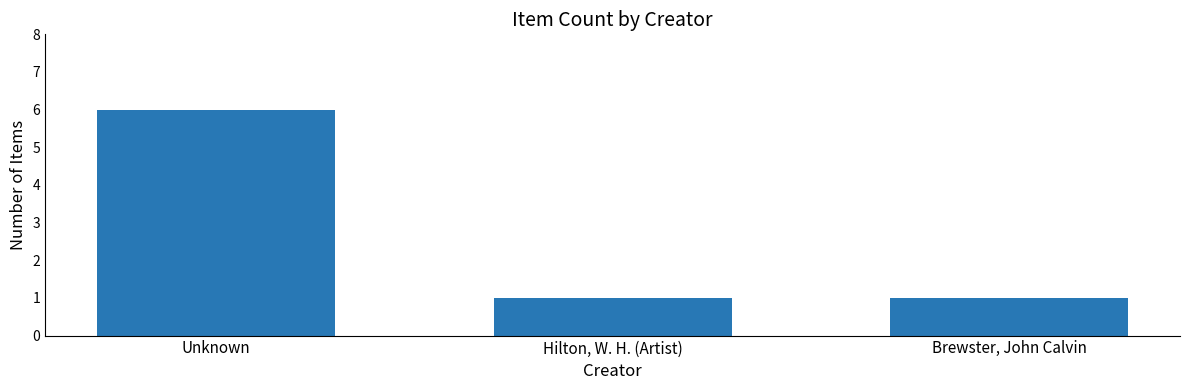

What is the value of the 3rd bar from the left?

1